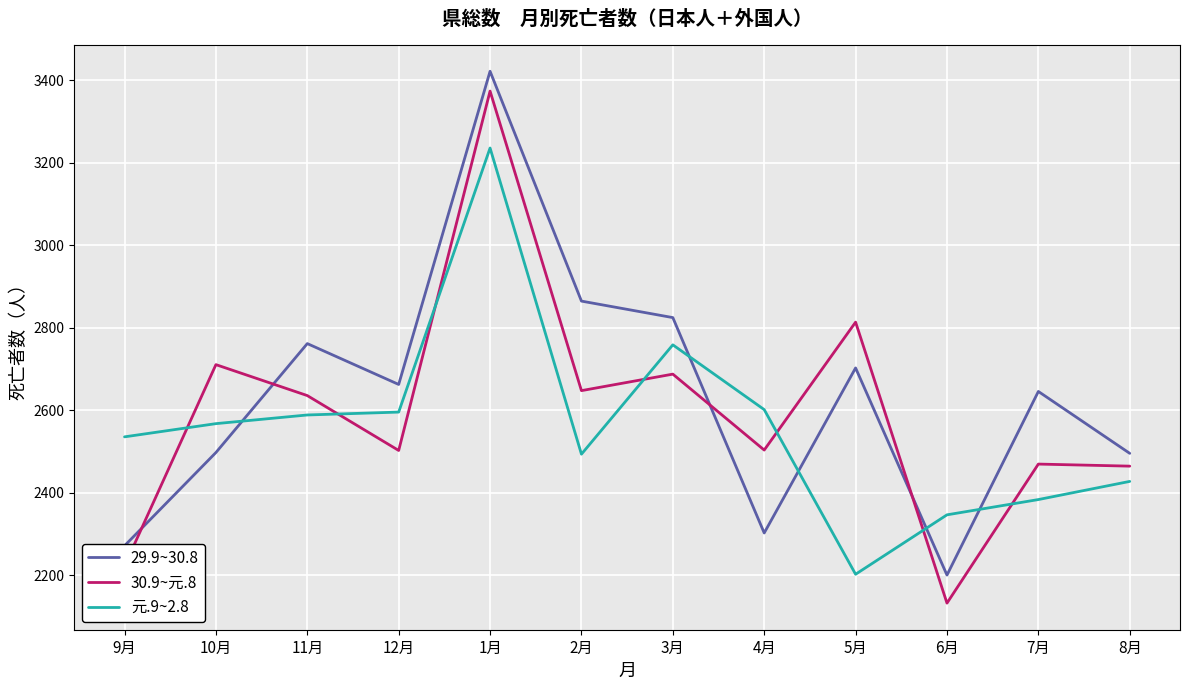

At which label does 30.9~元.8 reach its minimum?

6月